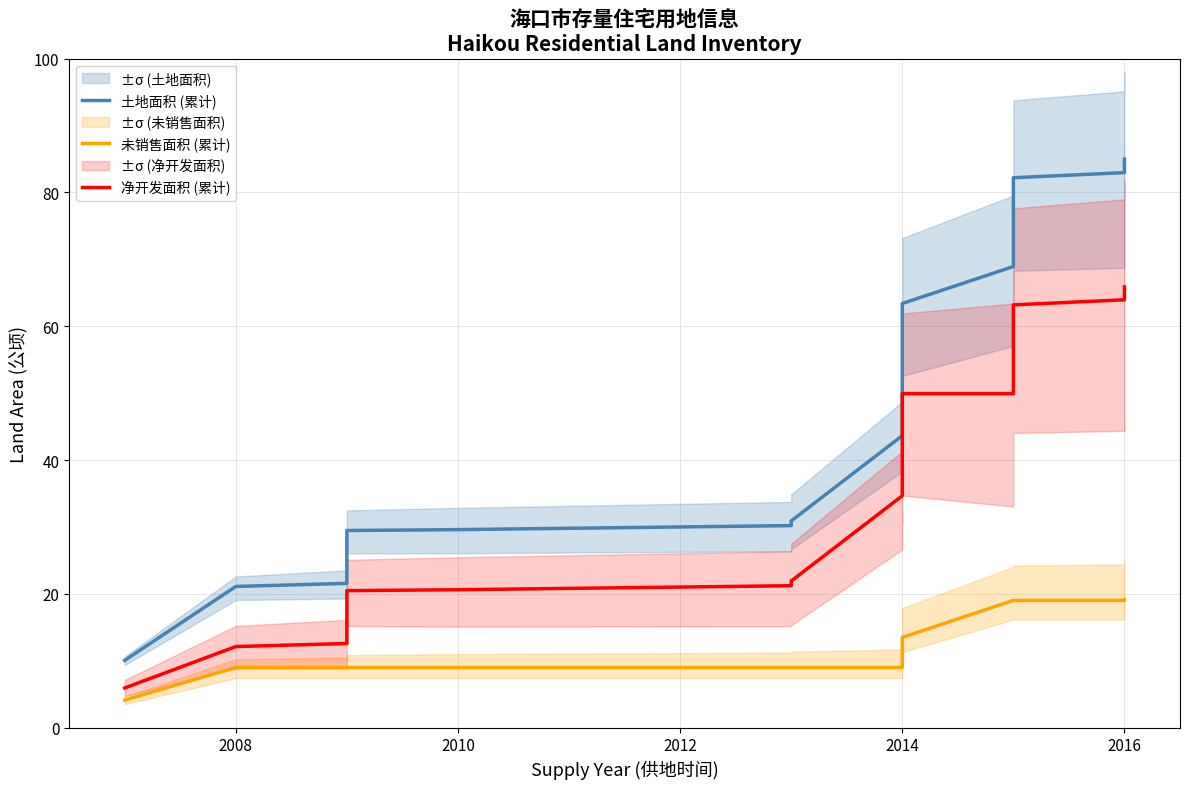

How many values in the 未销售面积 (累计) series are below 8?

1